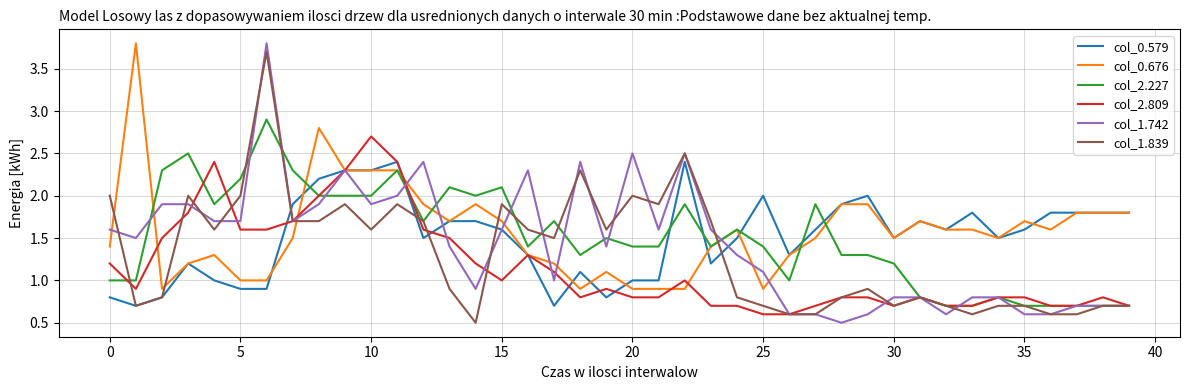

What are all the series names shown in the legend?

col_0.579, col_0.676, col_2.227, col_2.809, col_1.742, col_1.839